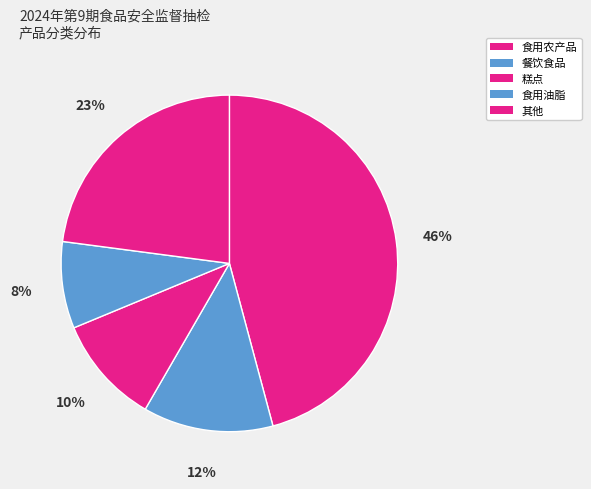

Is there any slice that represents more than half of the pie?

No